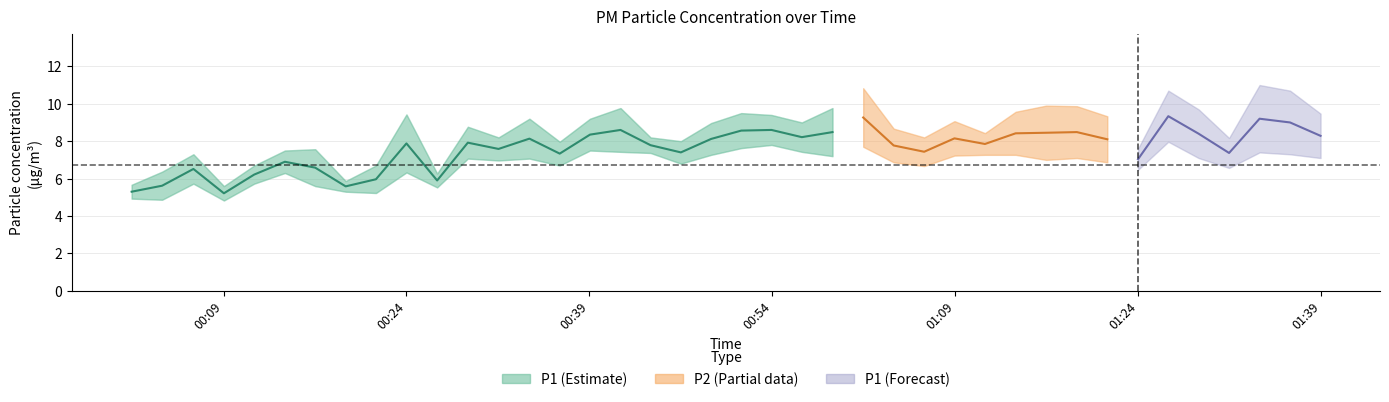

Which series changed the most between 7 and 35?

P1